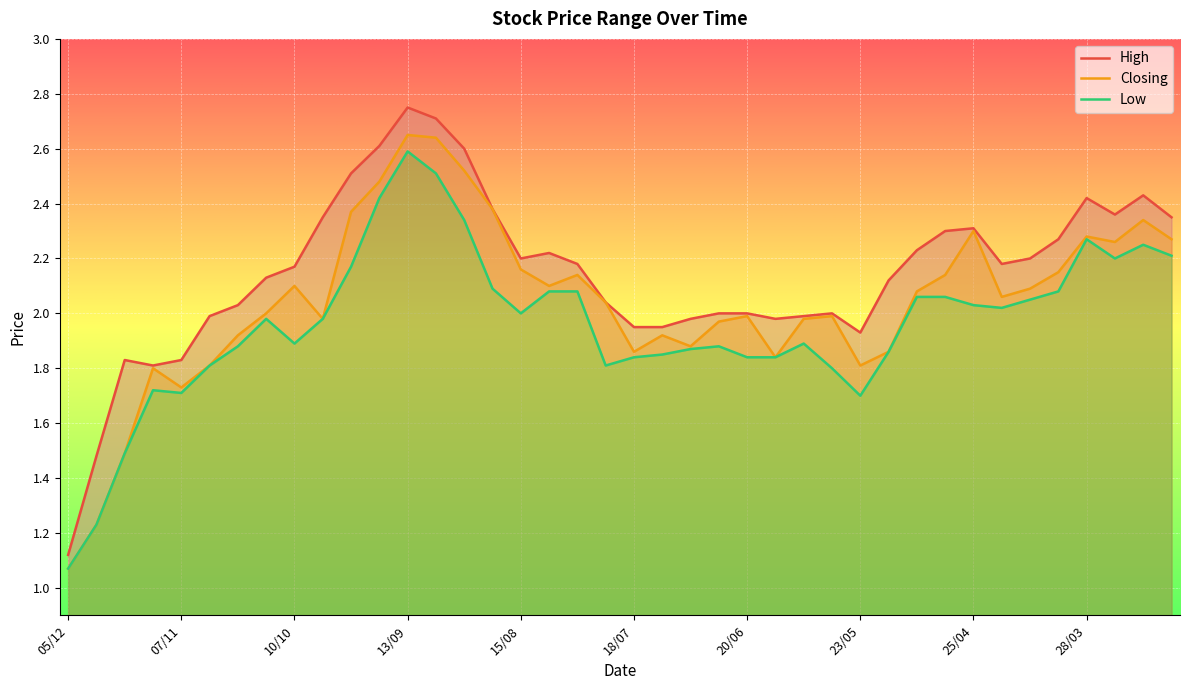

What is the sum of the High values at 09/05 and 20/06?

4.2